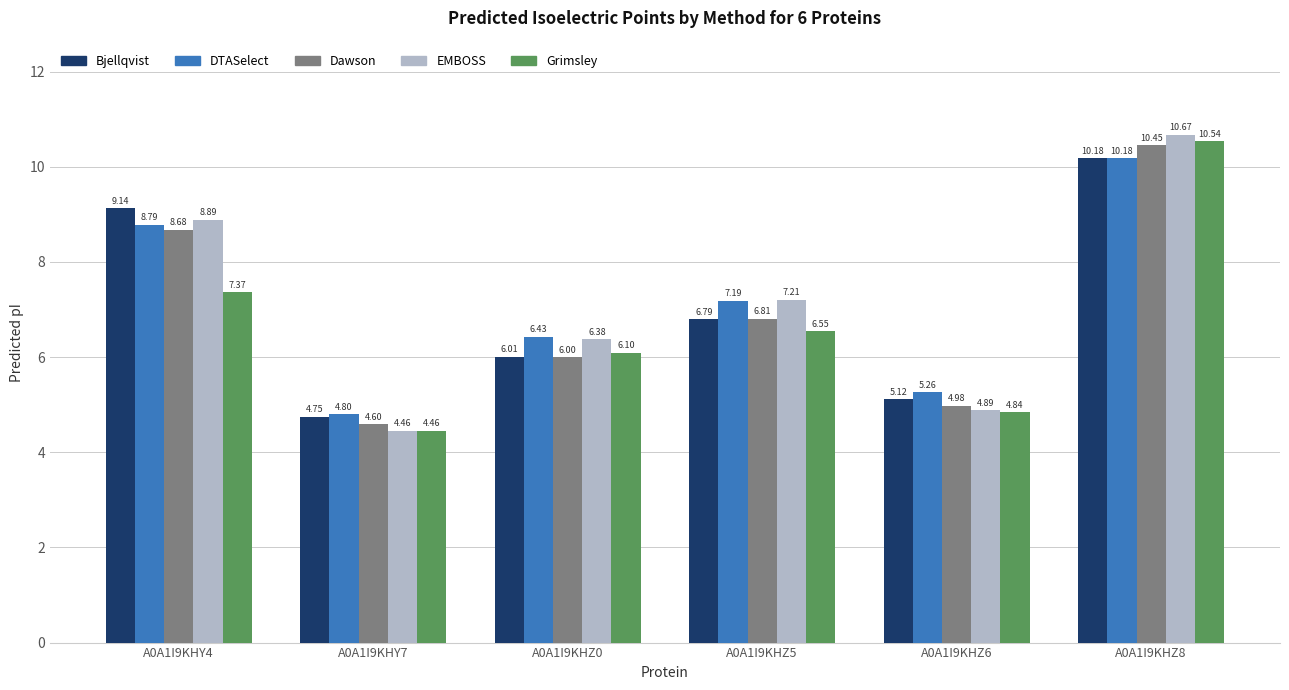

What is the difference between the Dawson values at A0A1I9KHY4 and A0A1I9KHY7?

4.1